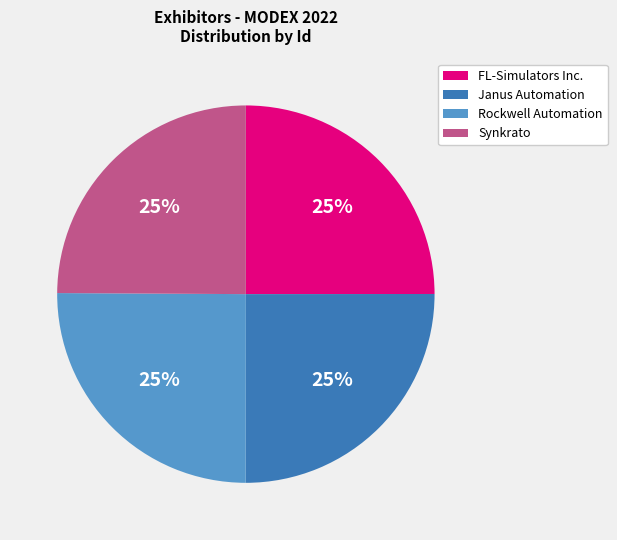

True or false: Synkrato accounts for 11% of the total.

False